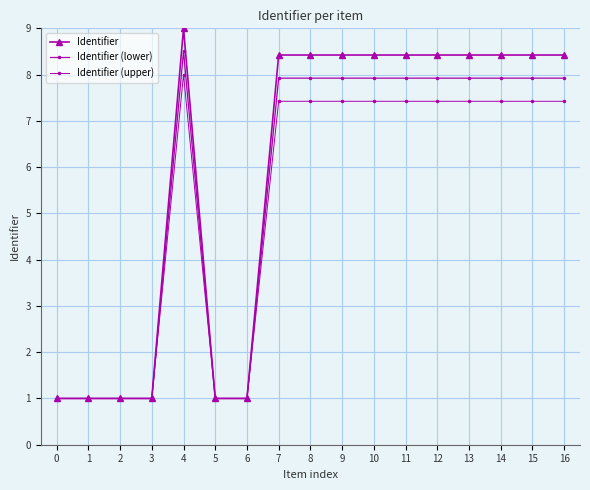

Does the chart have visible grid lines?

Yes